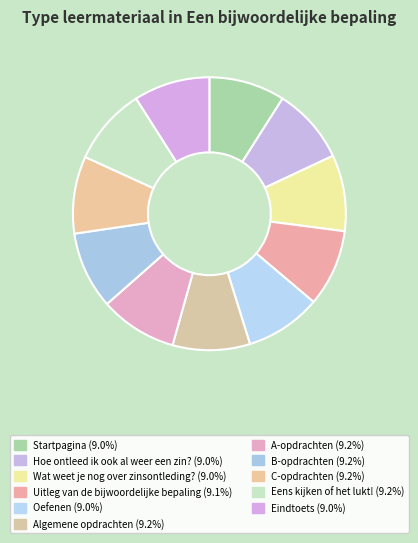

To the nearest percent, what is the average slice percentage?

9%